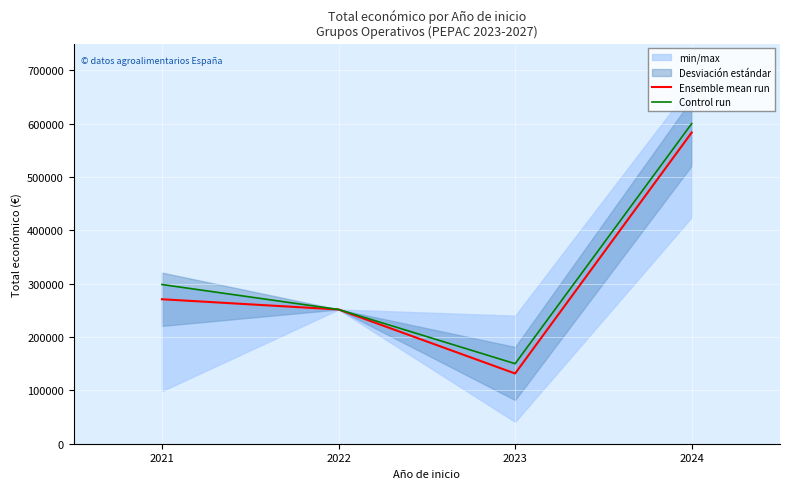

At which category is the sum across all series the highest?

2024